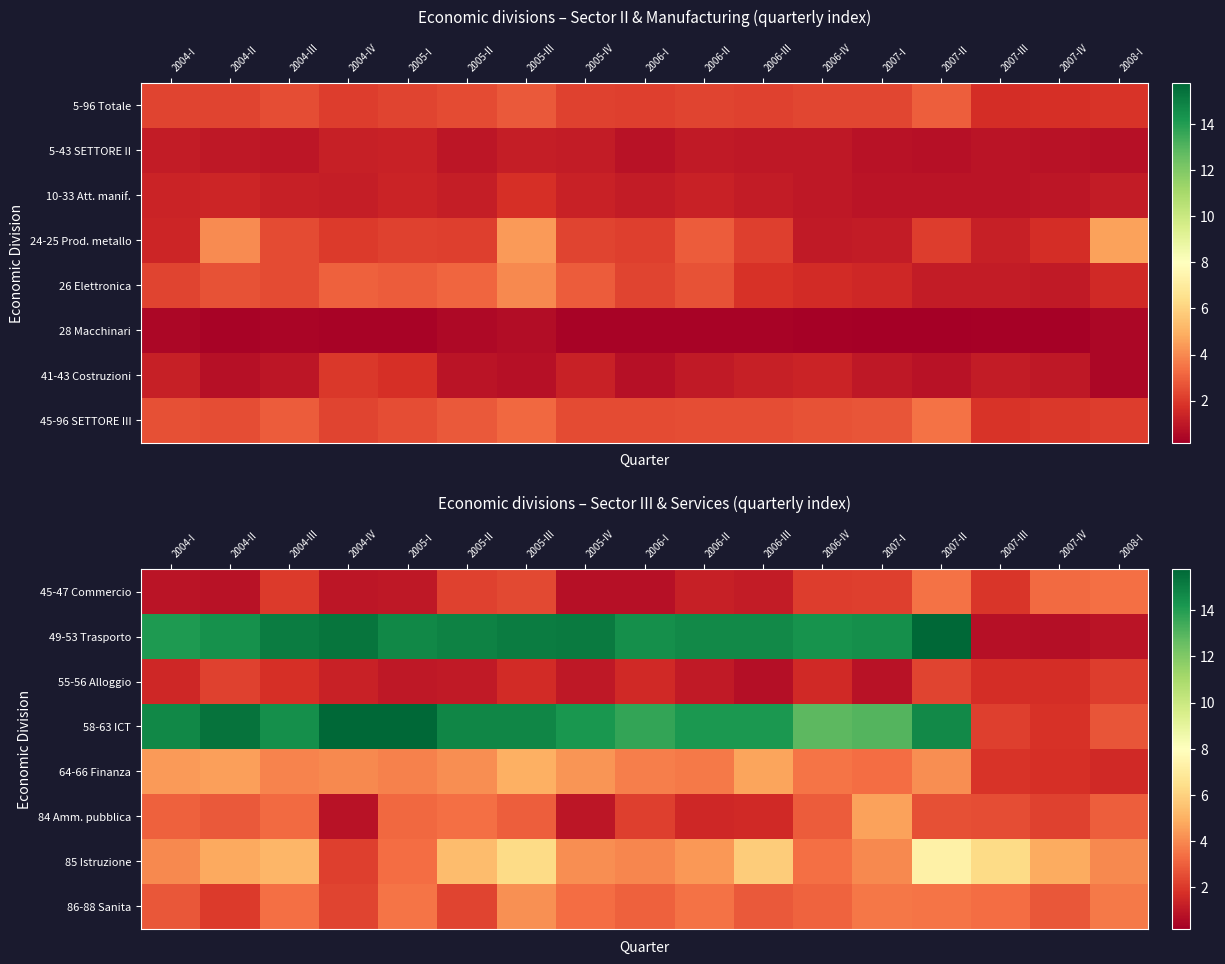

What is the spread (max minus min) of values at 2006-III?

14.0